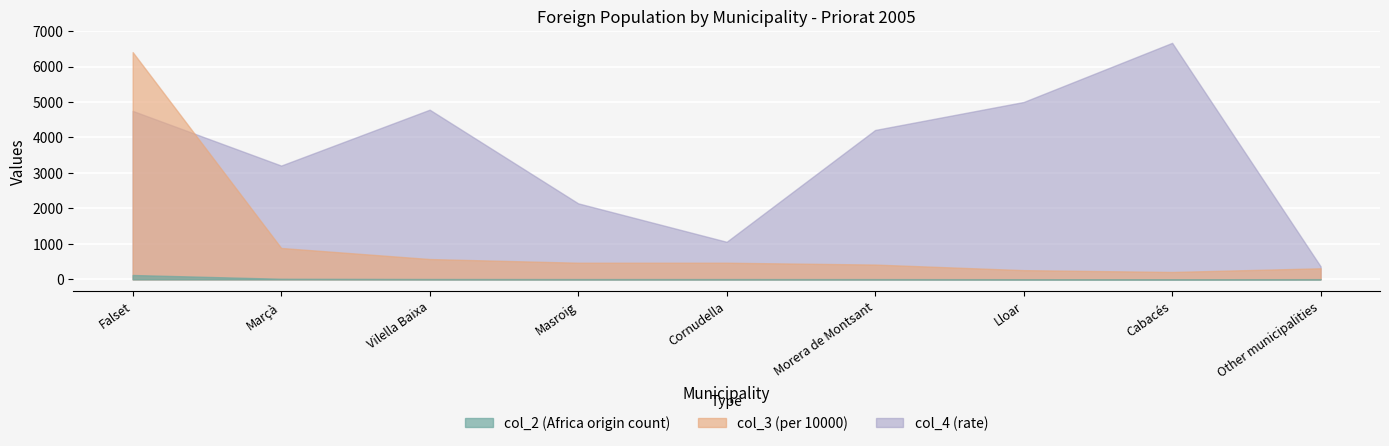

What is the difference between the second highest and second lowest values in the col_4 series?

3941